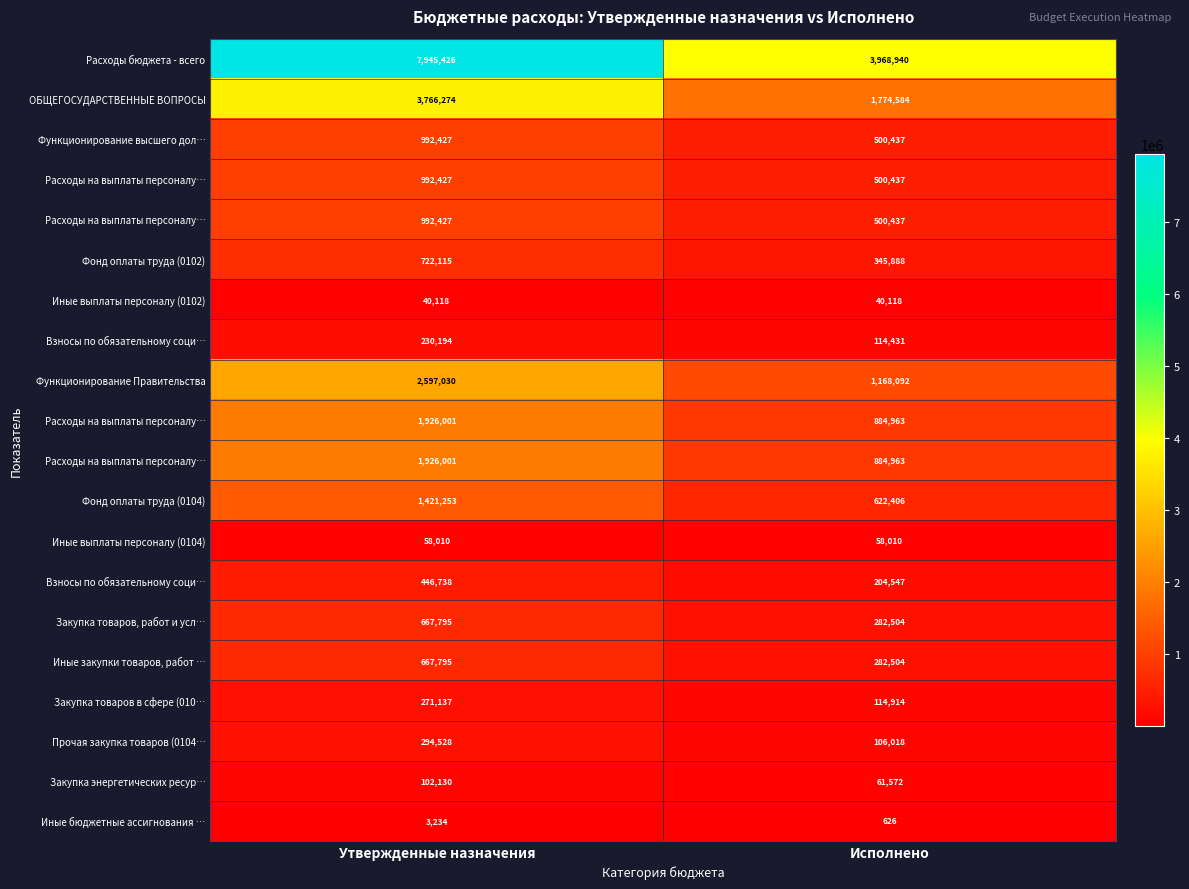

At how many categories does at least one series exceed 3878202?

2